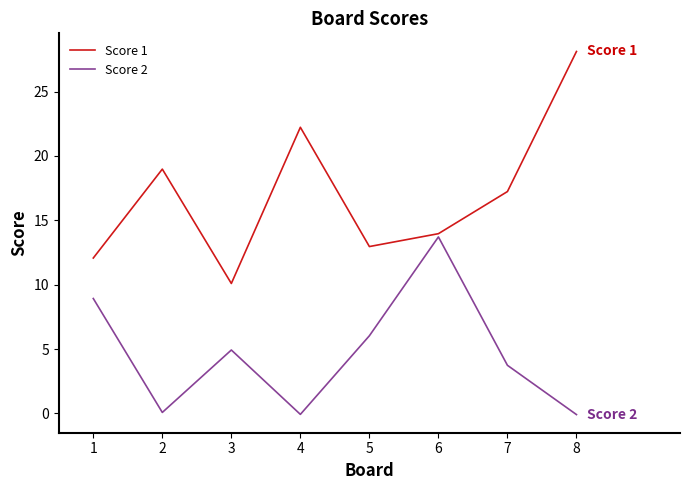

Rank the series at 1 from highest to lowest value.

Score 1, Score 2